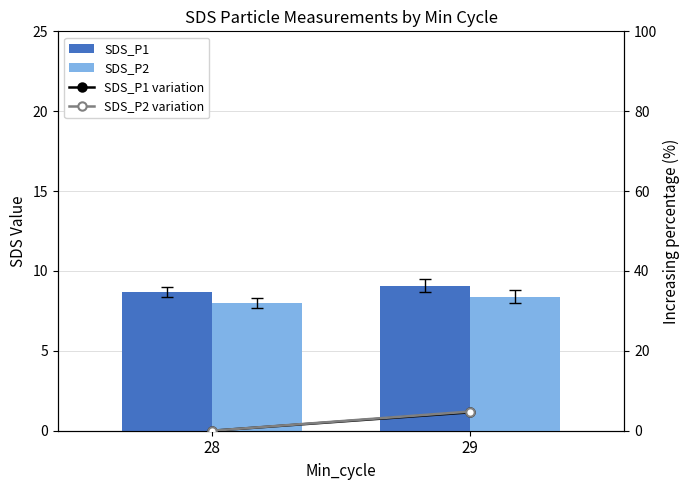

How many values in the SDS_P2 series exceed 8?

1